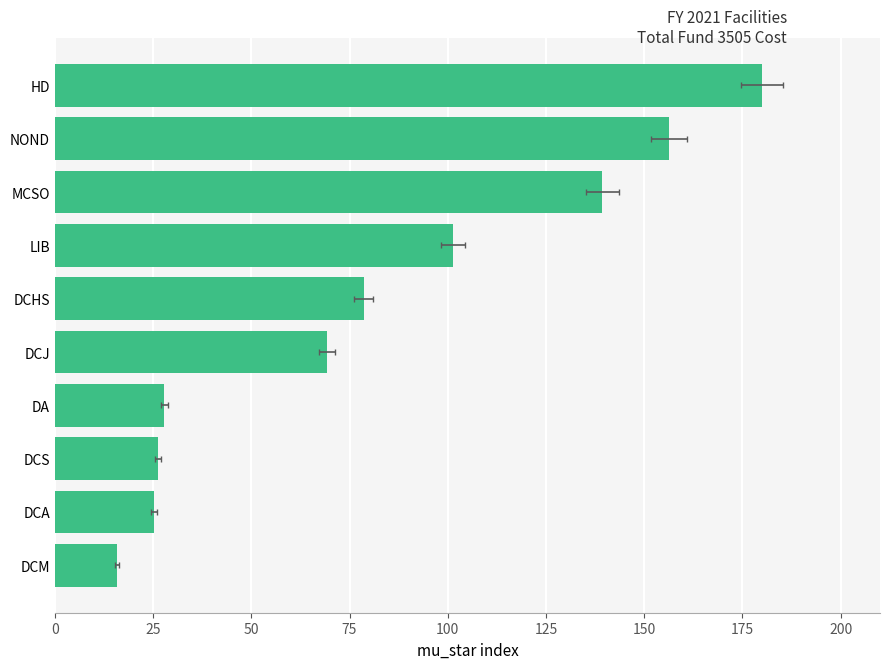

The chart shows a value of 42.8 at HD. True or false?

False